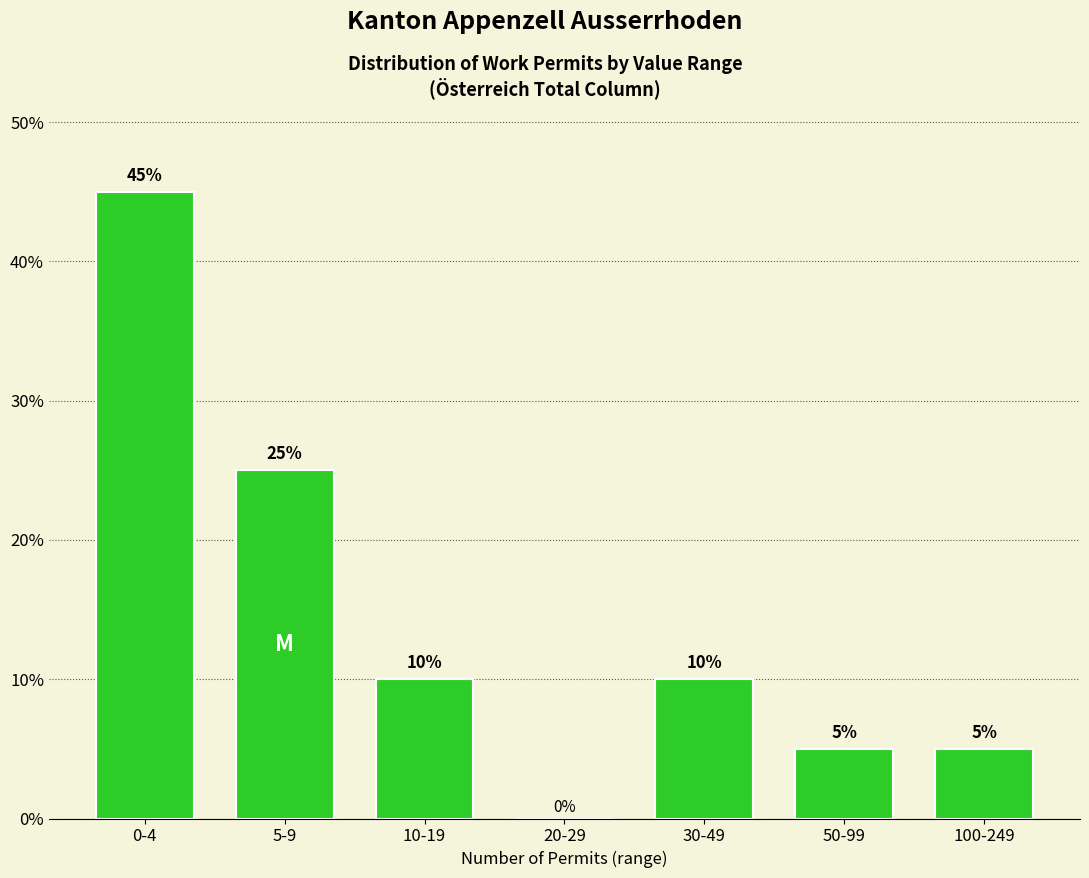

Reading left to right, extract all data points from this chart.

0-4=45	5-9=25	10-19=10	20-29=0	30-49=10	50-99=5	100-249=5